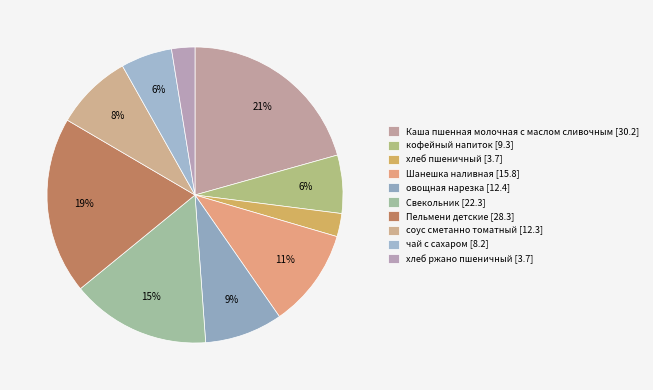

To the nearest percent, what is the combined percentage of хлеб ржано пшеничный and соус сметанно томатный?

11%